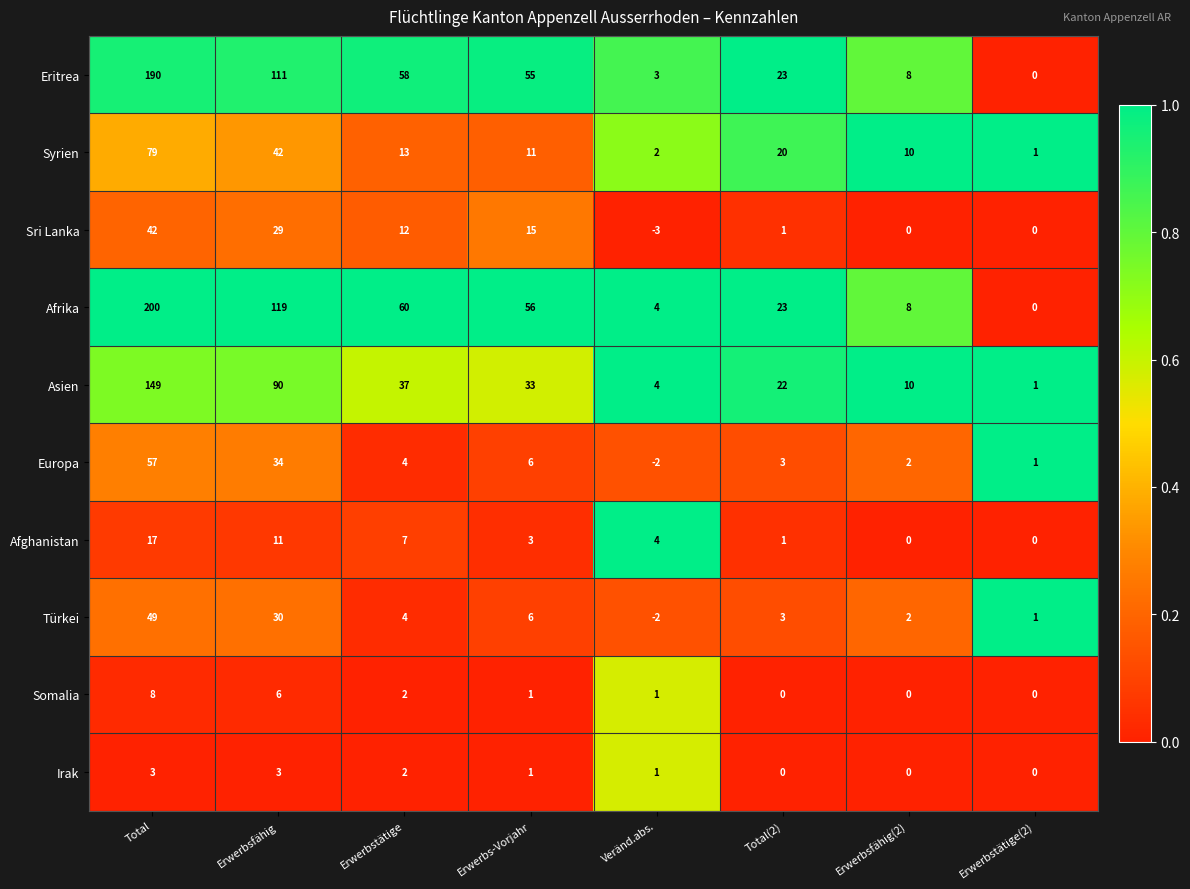

List the series in order of their peak value, highest first.

Afrika, Eritrea, Asien, Syrien, Europa, Türkei, Sri Lanka, Afghanistan, Somalia, Irak